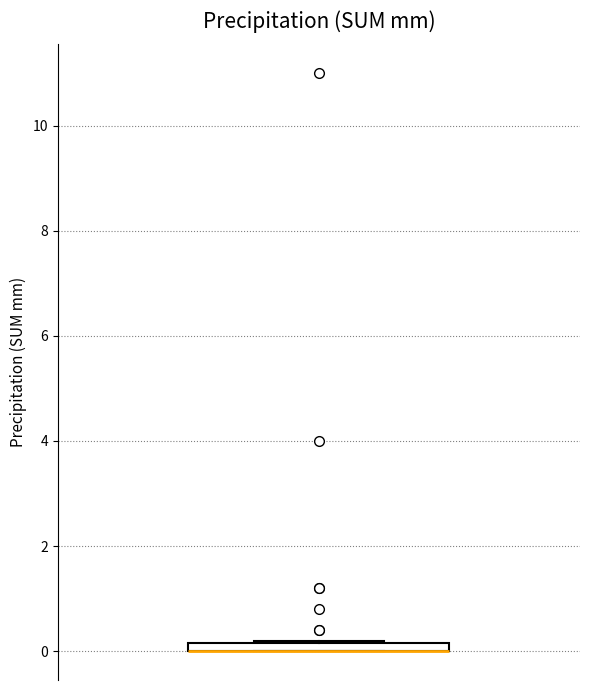

Where is the lower edge of the box on the y-axis? The values are not printed on the chart, so give them approximately, as read against the axis.

0.0